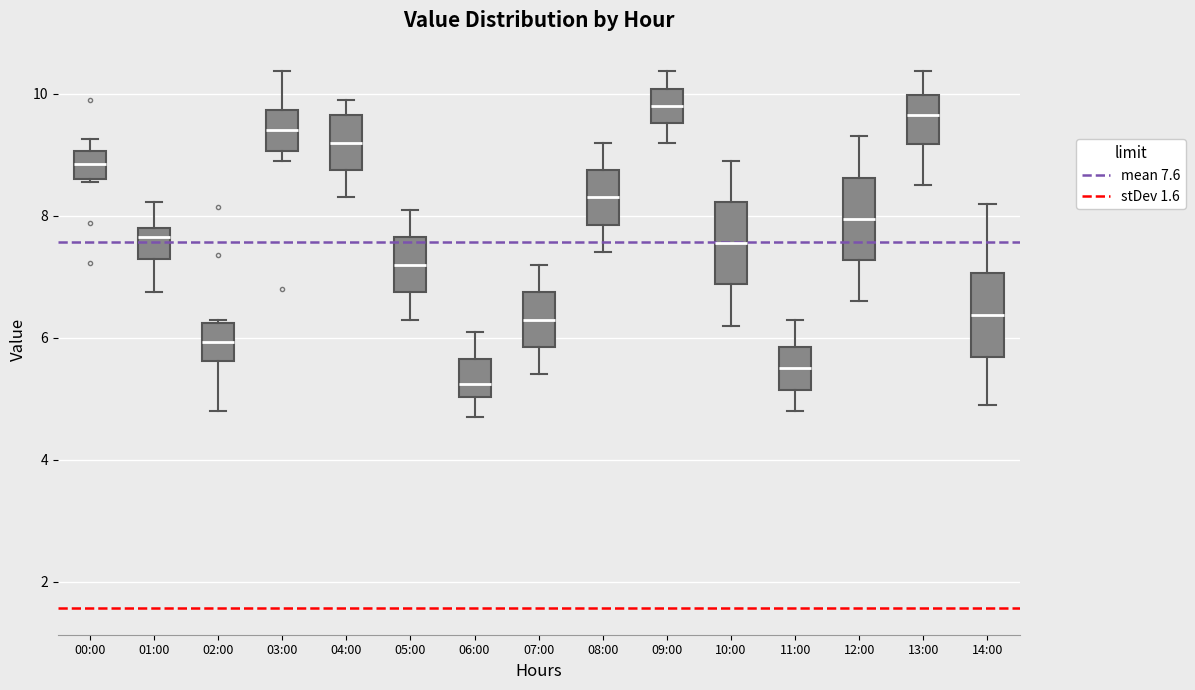

Where does the median line of the box for 12:00 sit on the y-axis? The values are not printed on the chart, so give them approximately, as read against the axis.

8.0